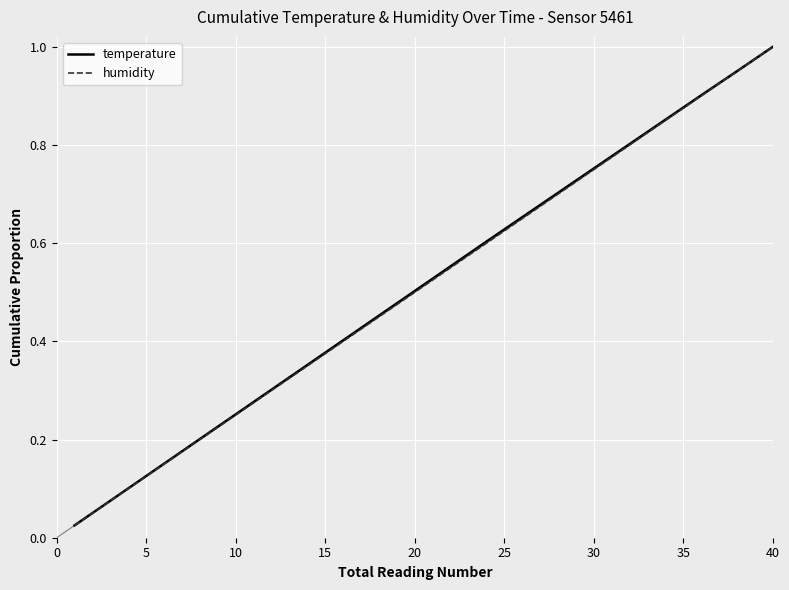

True or false: temperature and humidity cross at least once.

False